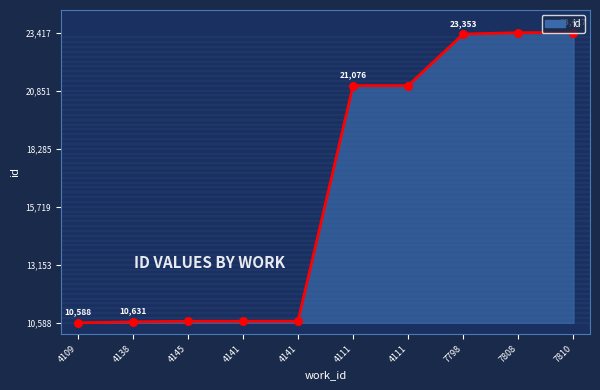

Between 4141 and 4141, which is larger?

4141